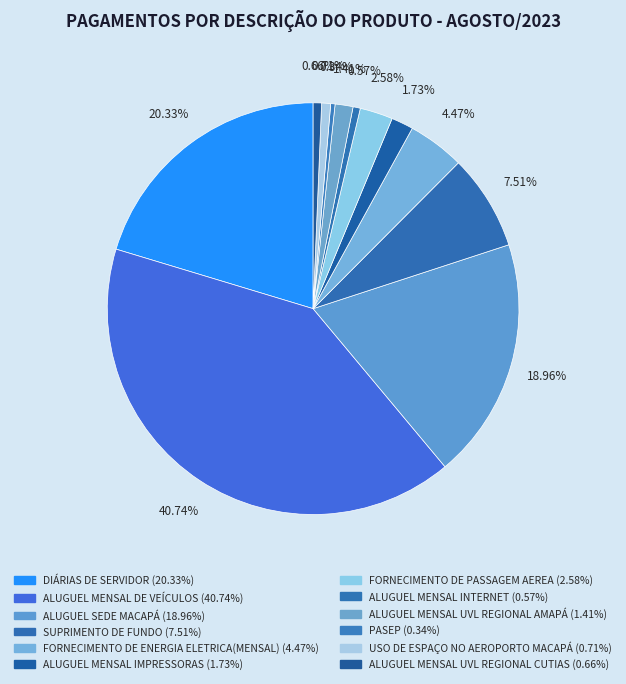

Does any single category account for the majority?

No